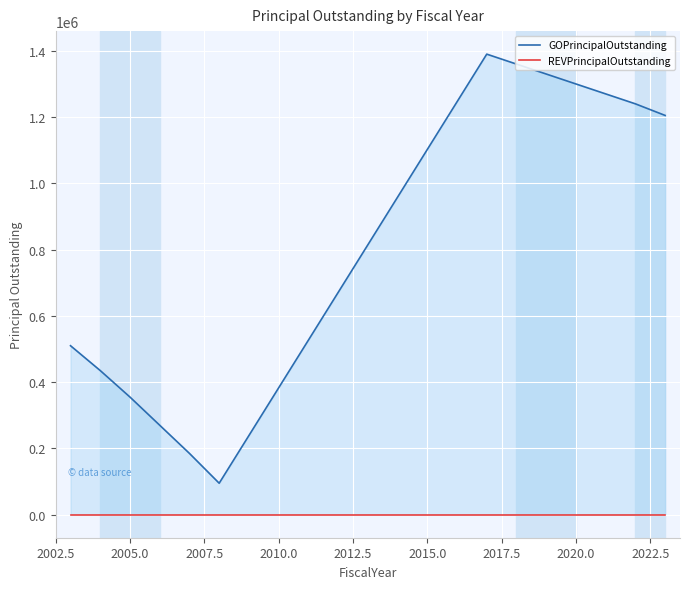

Which series has the largest range (max minus min)?

GOPrincipalOutstanding